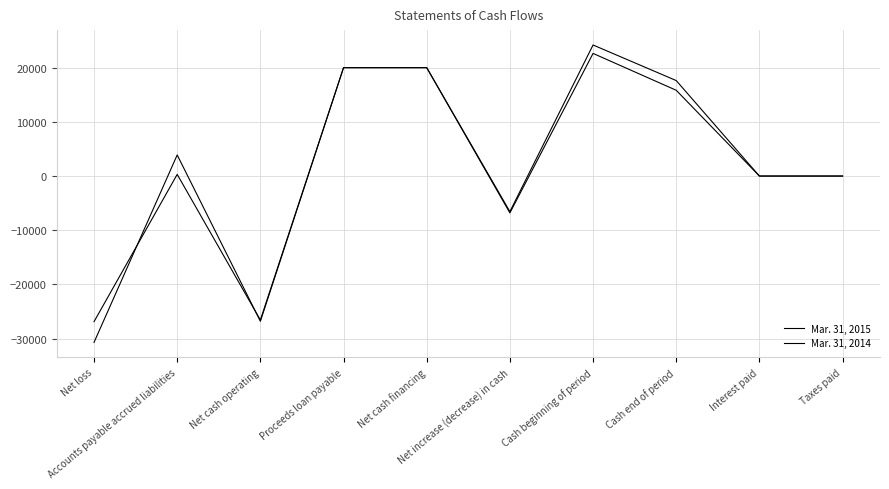

What is the label of the 3rd point from the left?

Net cash operating